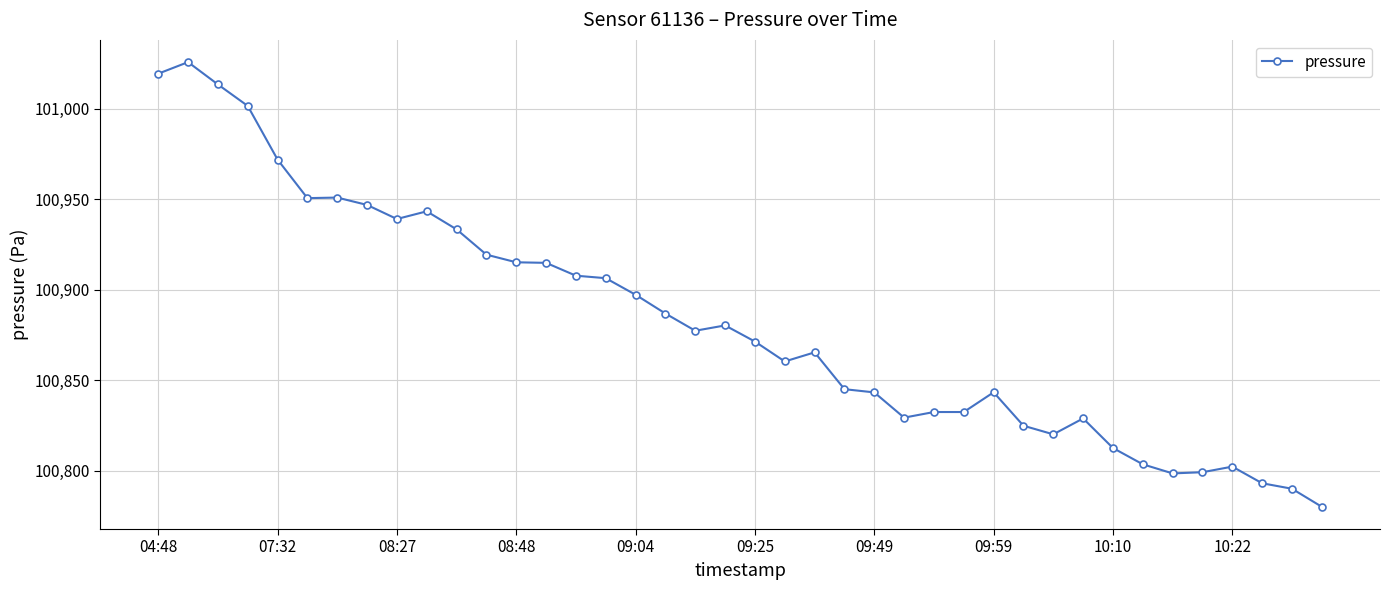

What is the difference between the maximum and minimum values?

245.6